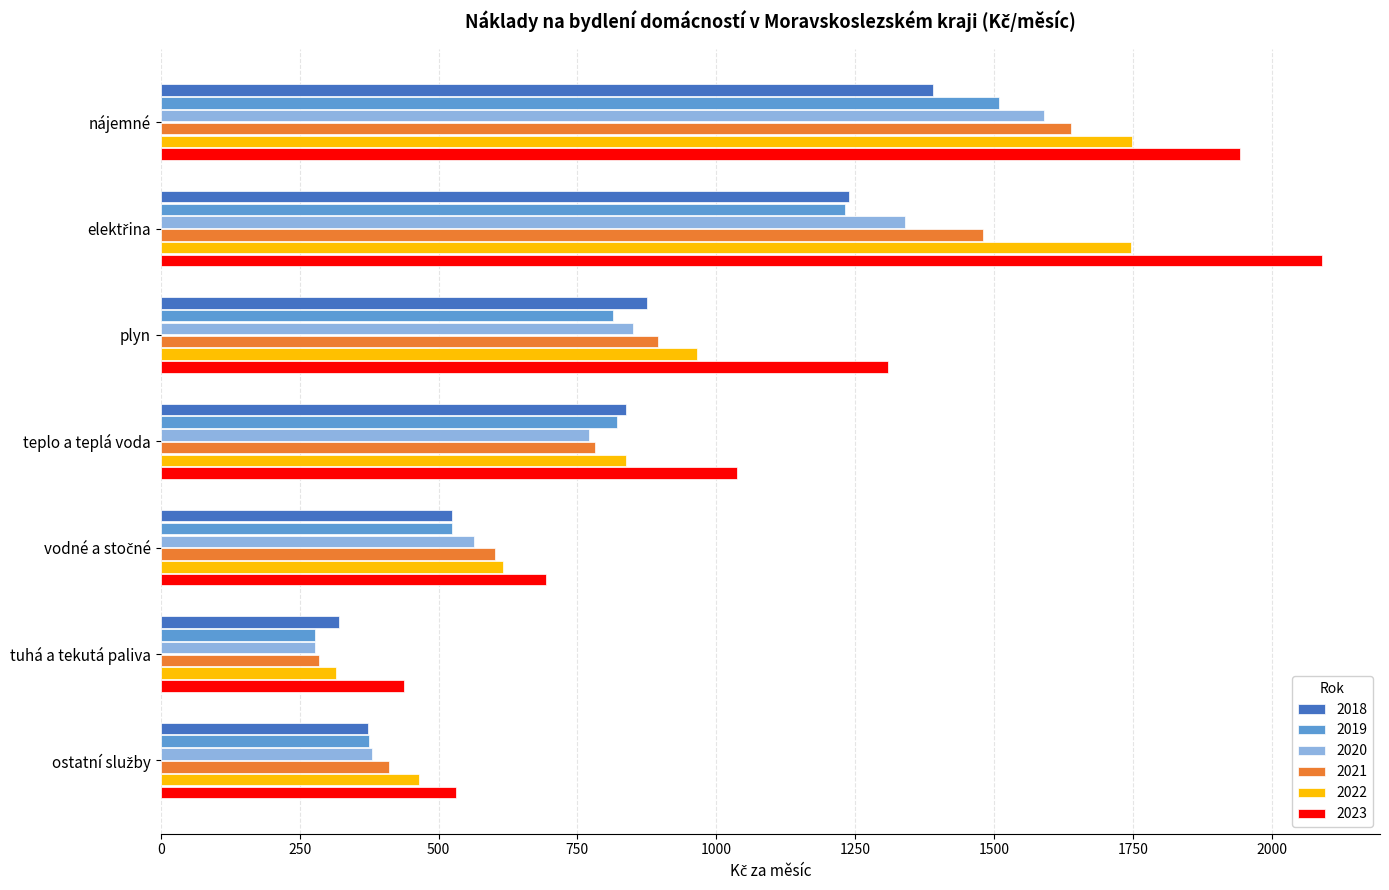

The 2023 series shows 1942.2 at nájemné. True or false?

True